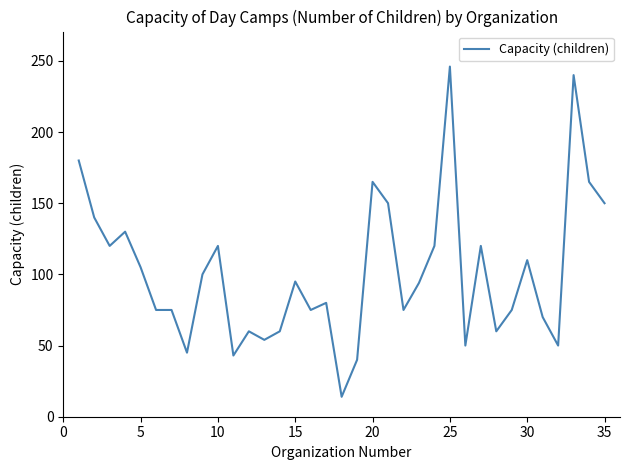

What is the smallest value displayed?

14